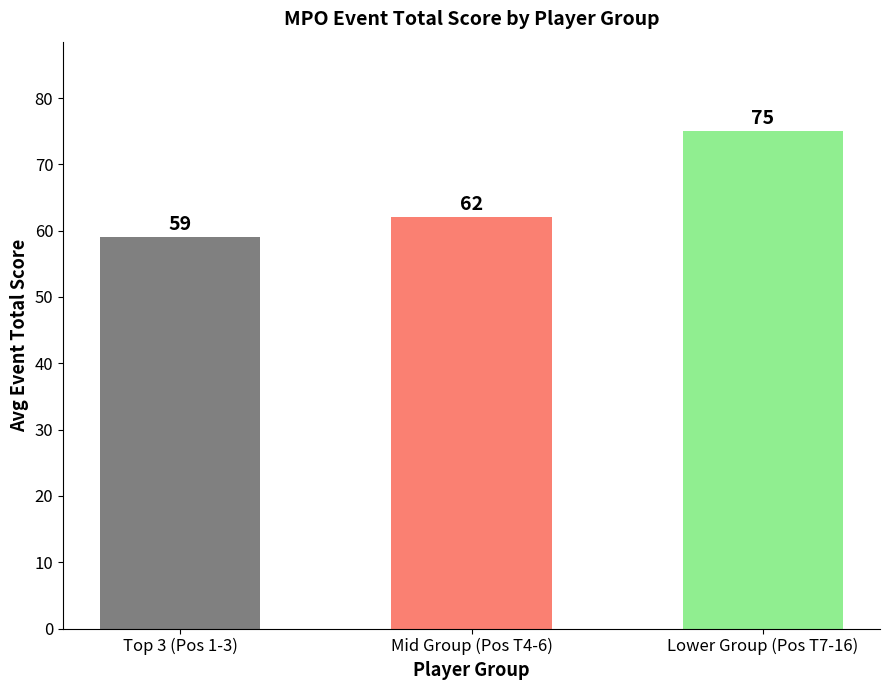

Reading left to right, transcribe all the data shown in this chart.

59	62	75